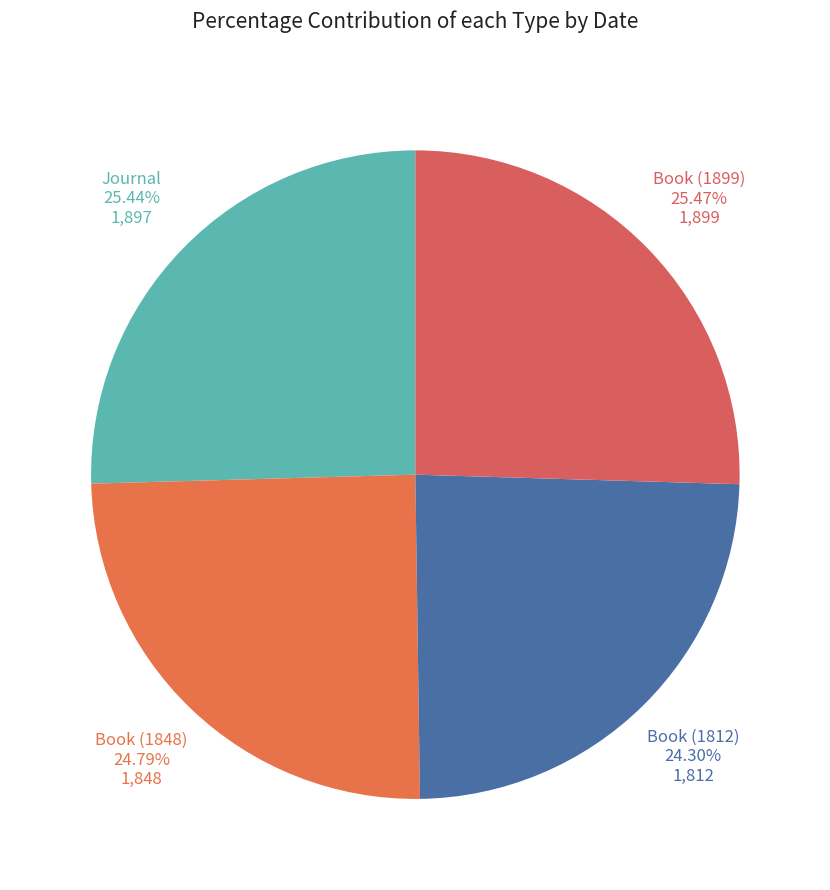

To the nearest percent, what is the difference between the largest and smallest slice percentages?

1%